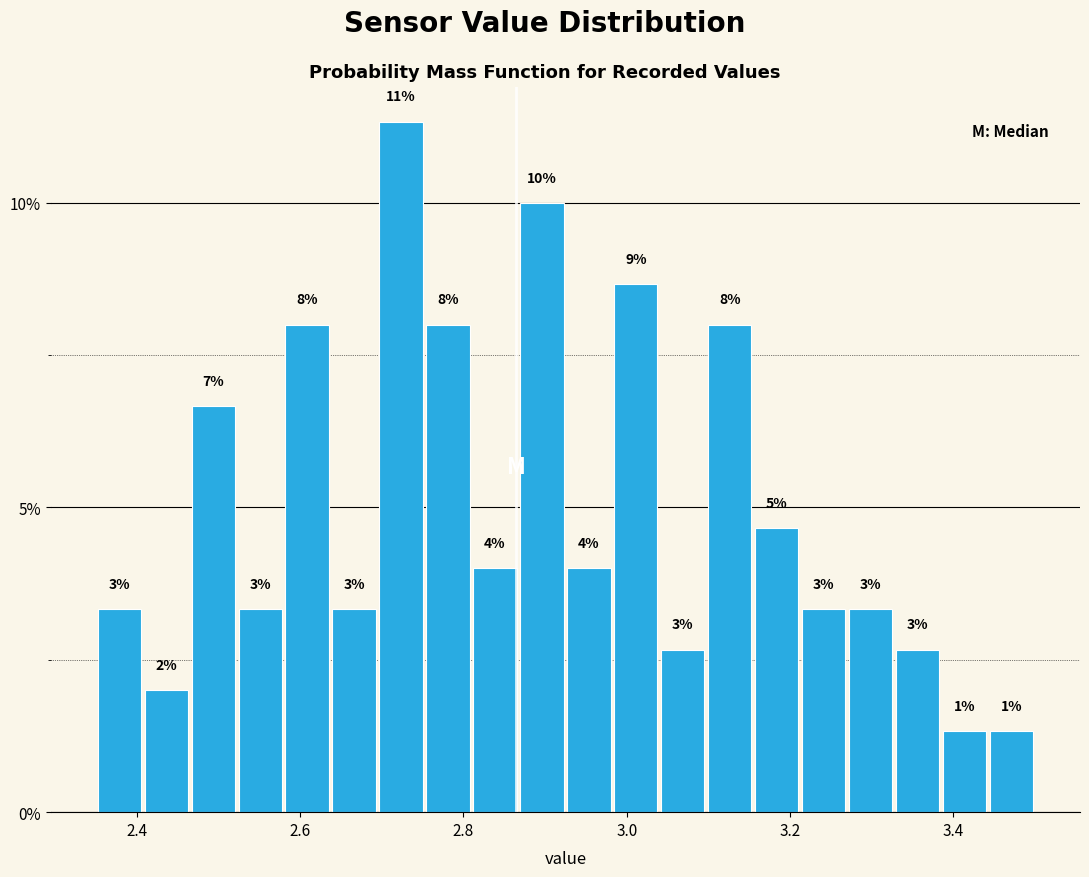

Read against the x-axis, roughly where is the centre of the tallest bar?

2.72